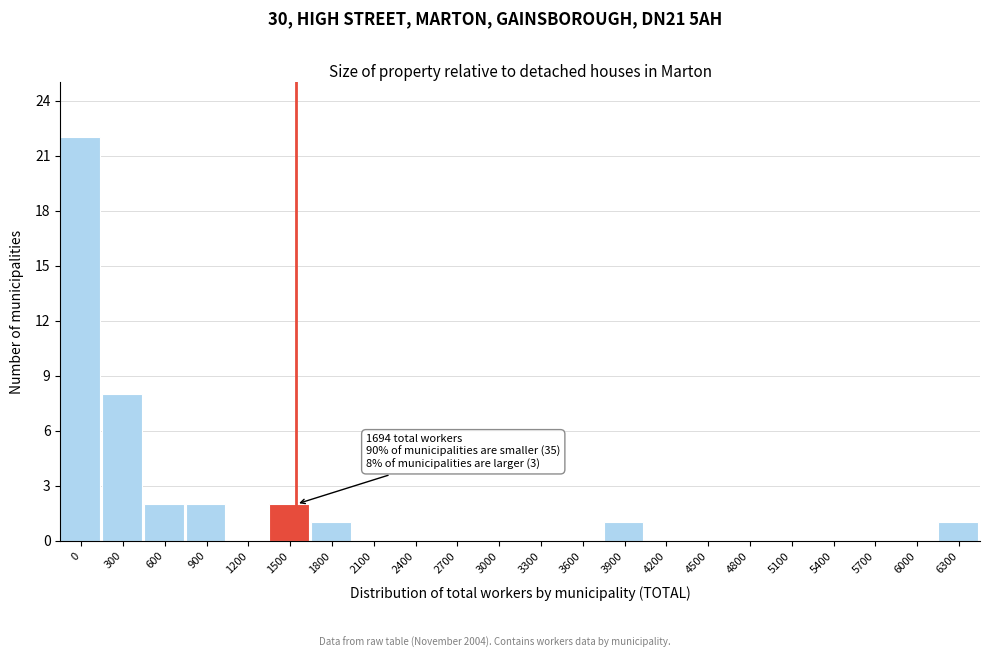

Reading left to right, transcribe all the data shown in this chart.

0=22	300=8	600=2	900=2	1200=0	1500=2	1800=1	2100=0	2400=0	2700=0	3000=0	3300=0	3600=0	3900=1	4200=0	4500=0	4800=0	5100=0	5400=0	5700=0	6000=0	6300=1